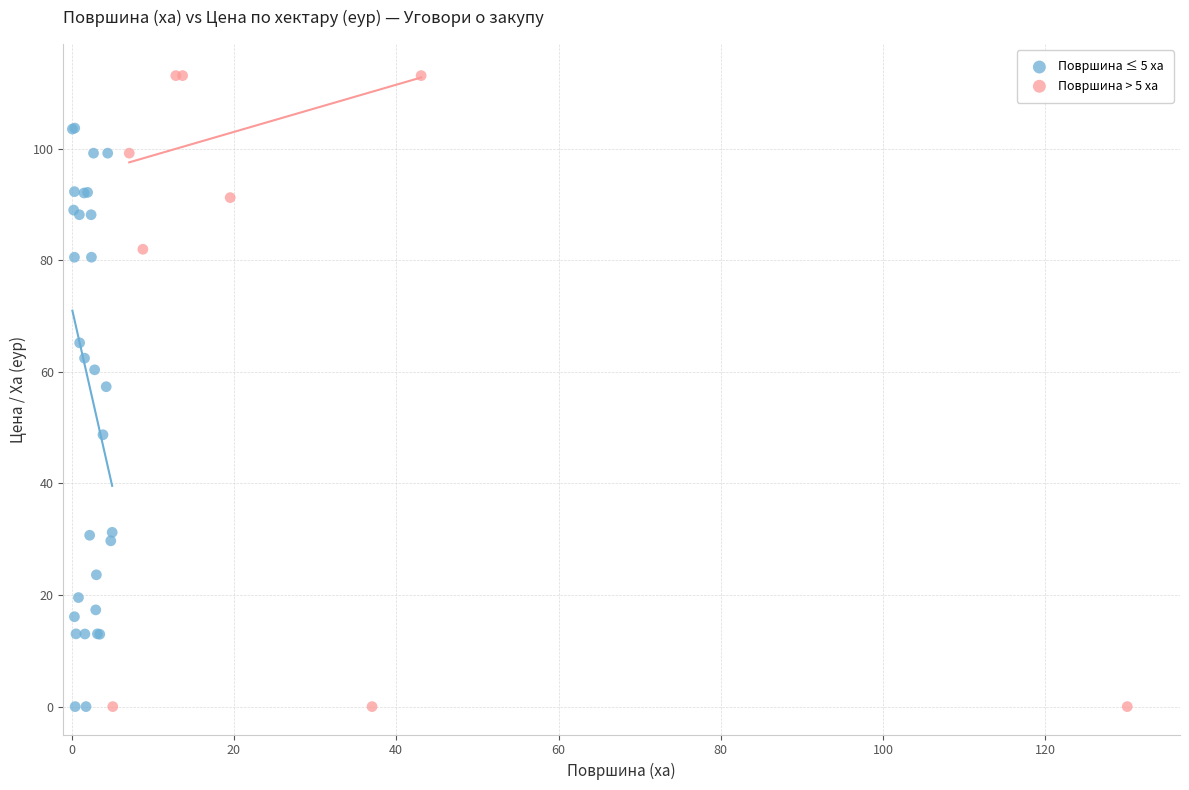

Which series has the widest spread of Y values?

Површина > 5 ха